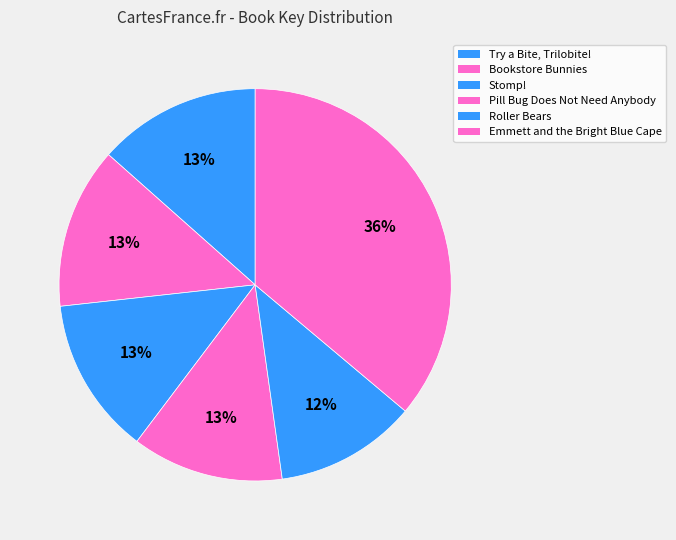

What is the change in value from Stomp! to Emmett and the Bright Blue Cape?

+337908378